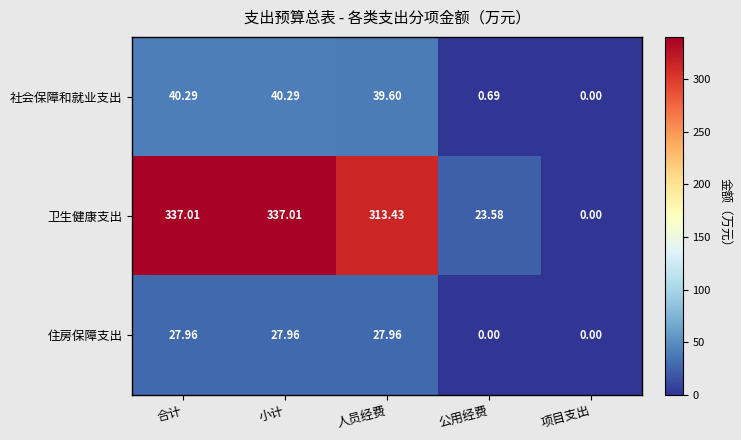

Between 合计 and 人员经费, which series saw the biggest shift?

卫生健康支出